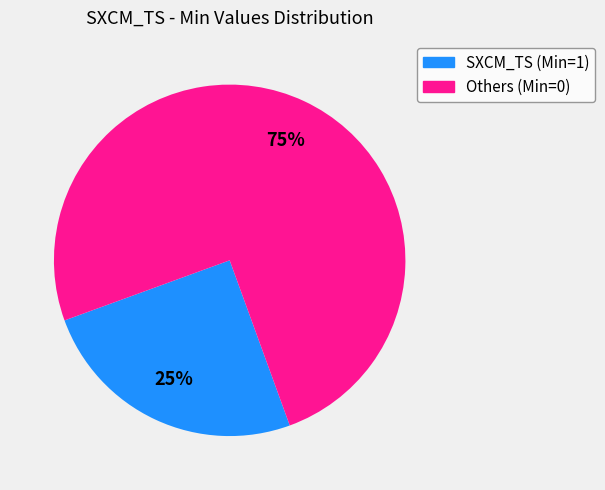

To the nearest percent, what is the difference between the largest and smallest slice percentages?

50%